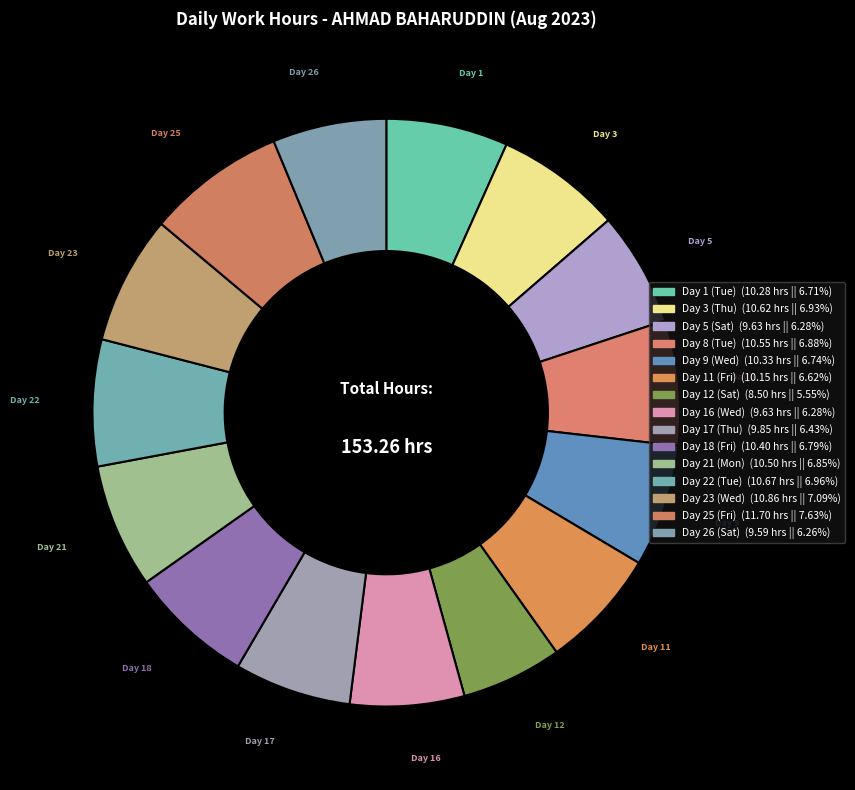

To the nearest percent, what is the combined percentage of Day 26 (Sat) and Day 22 (Tue)?

13%